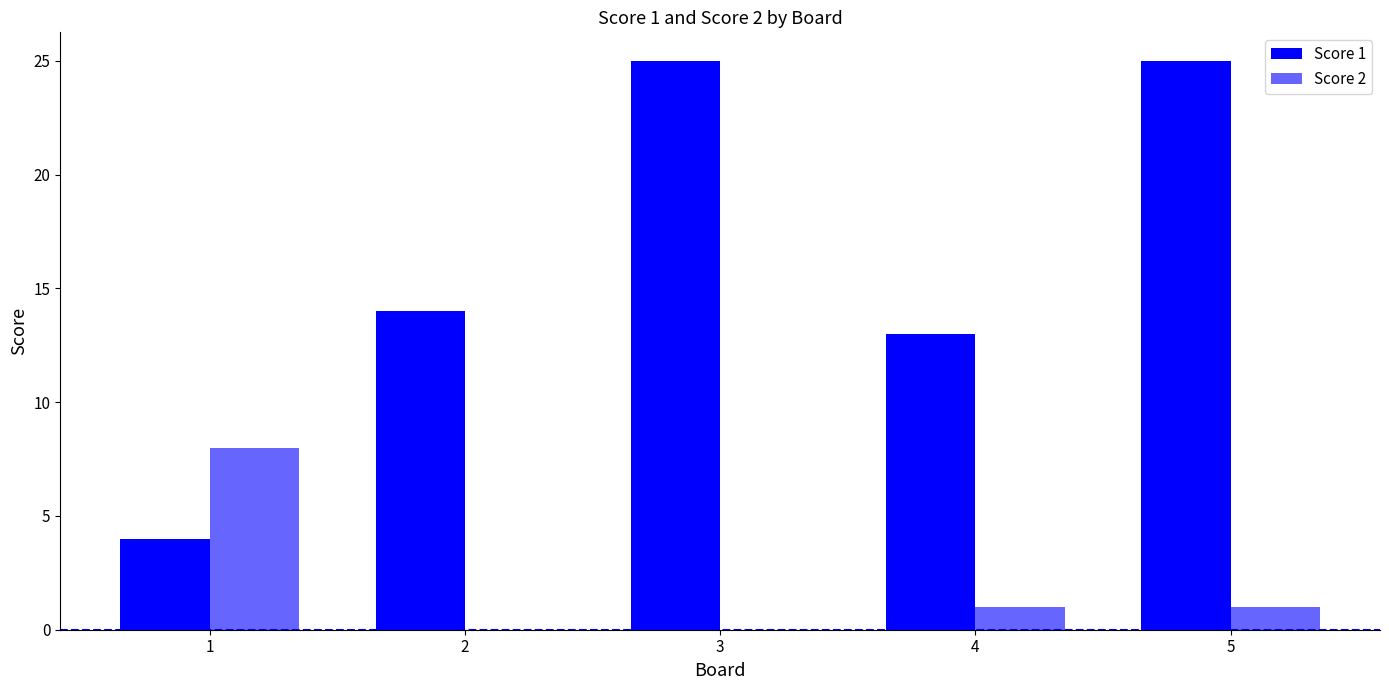

How many series are shown in this chart?

2